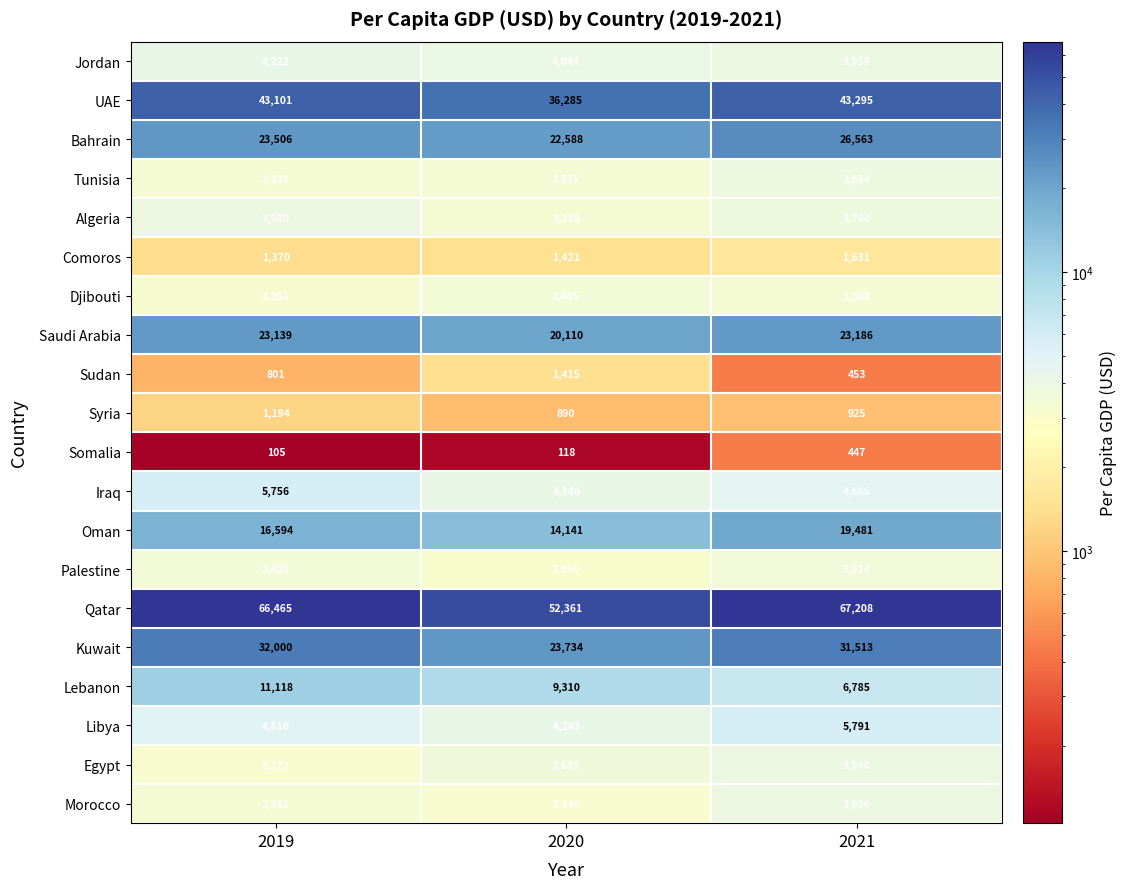

At which label does Syria first exceed 925?

2019